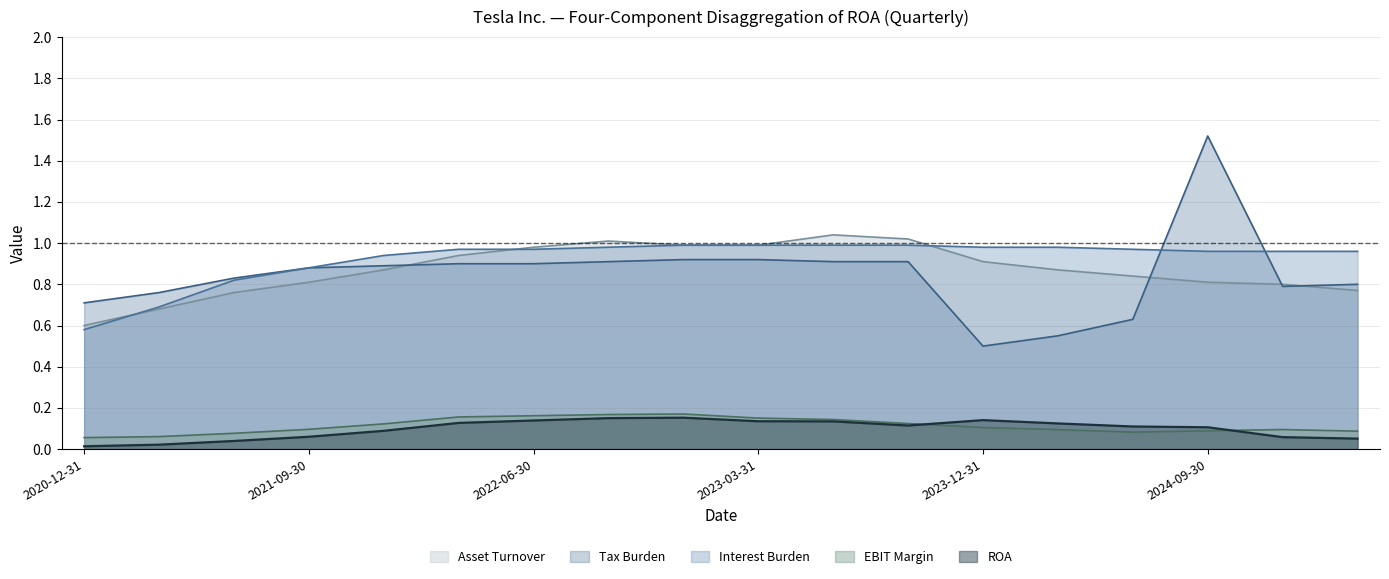

List the labels in order of Asset Turnover value, smallest first.

2020-12-31, 2021-03-31, 2021-06-30, 2025-03-31, 2024-12-31, 2021-09-30, 2024-09-30, 2024-06-30, 2021-12-31, 2024-03-31, 2023-12-31, 2022-03-31, 2022-06-30, 2022-12-31, 2023-03-31, 2022-09-30, 2023-09-30, 2023-06-30